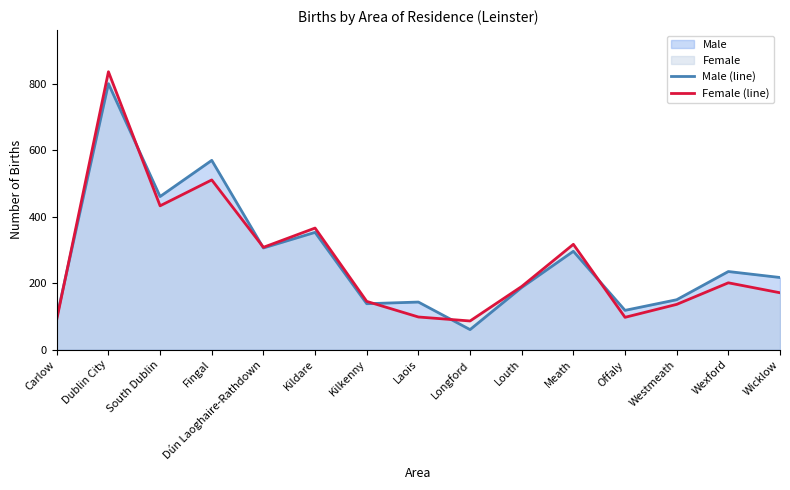

What is the greatest value displayed?

837